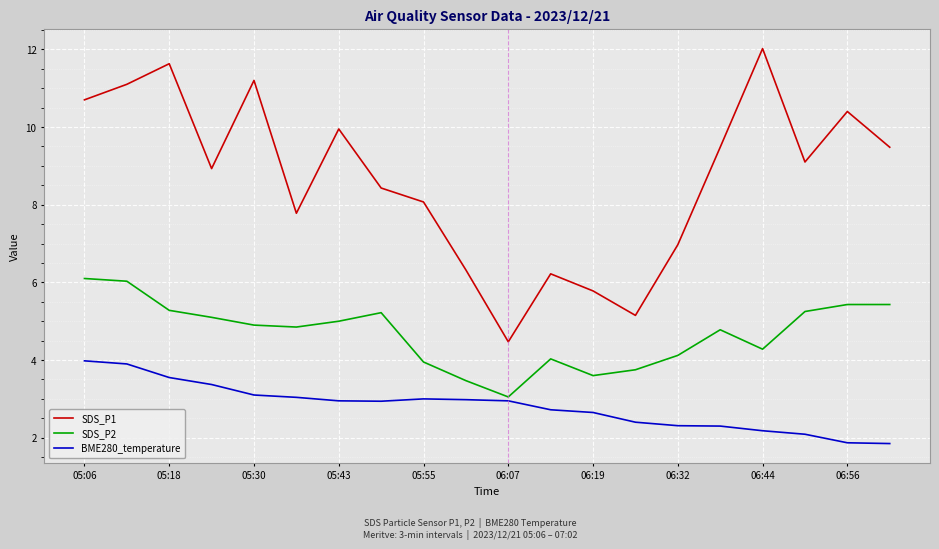

What is the smallest value displayed?

1.9